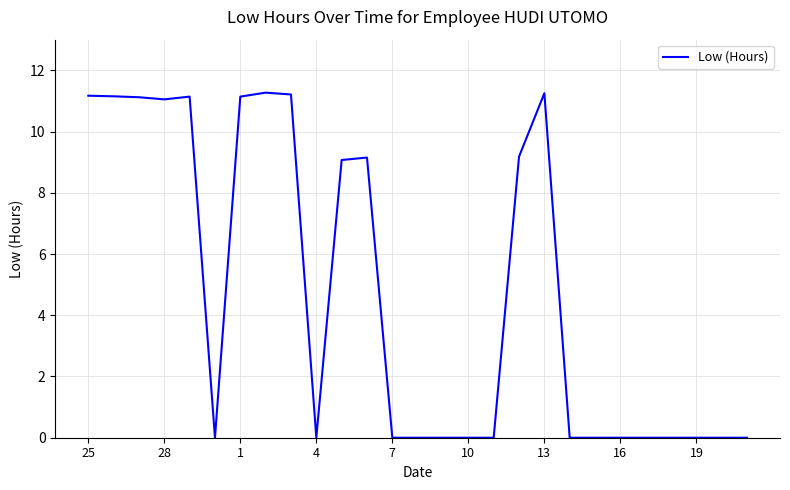

Is it true that the value at 1 is 17.0?

False